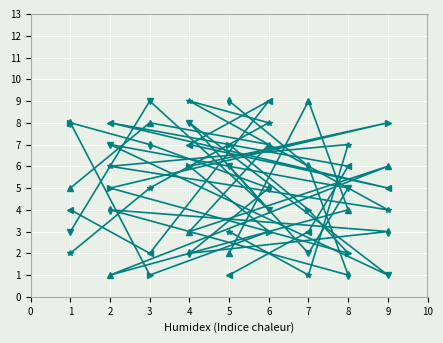

What is the difference between the highest and lowest values at 5?

8